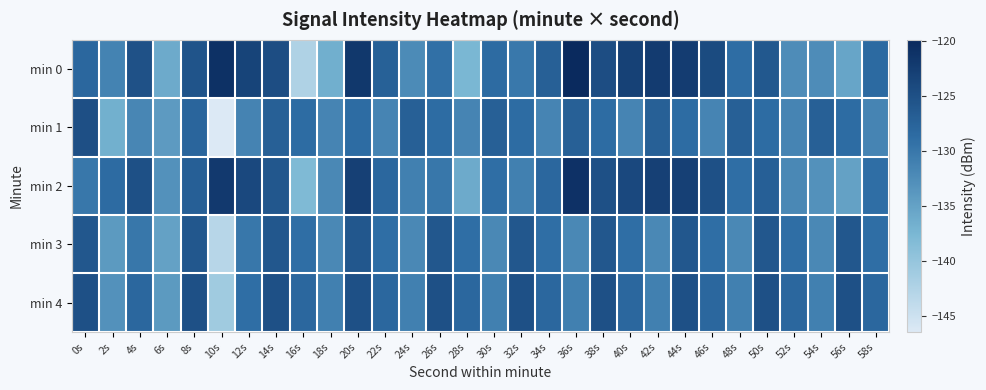

Count the number of data series in this chart.

5